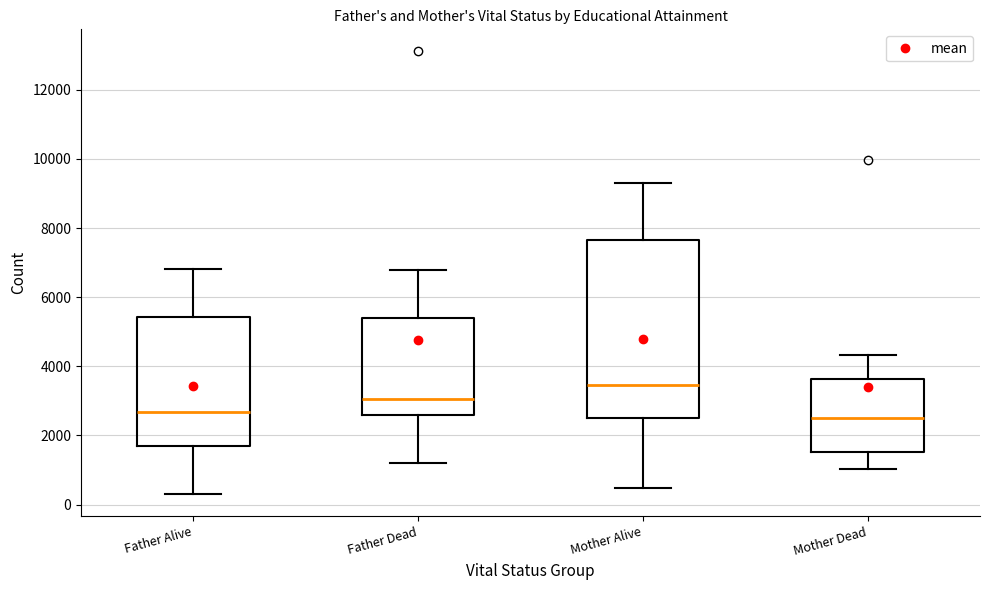

Comparing the boxes themselves (not the whiskers), which one is the tallest?

Mother Alive